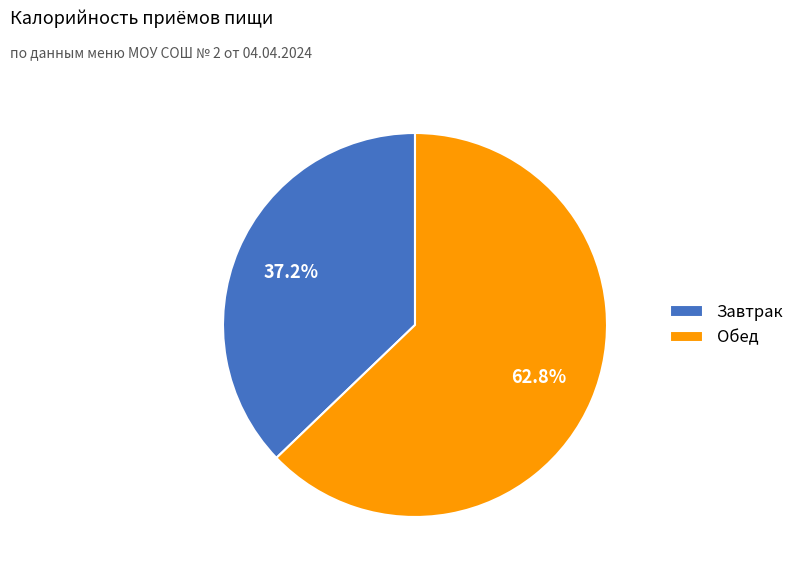

To the nearest percent, what portion does Обед represent?

63%